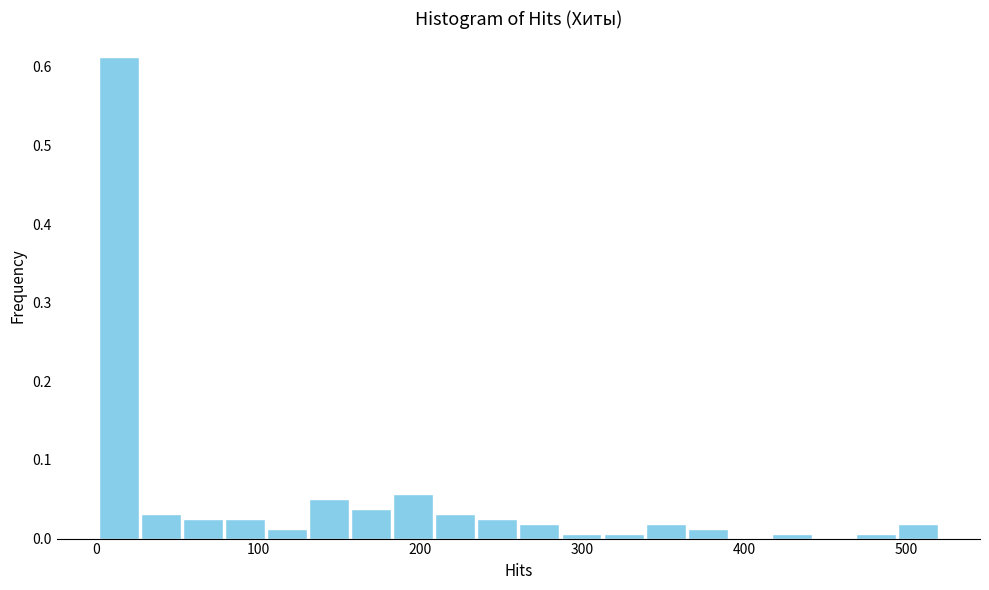

Around what value on the x-axis is the tallest bar? Give the approximate position of its centre, as read against the axis.

10